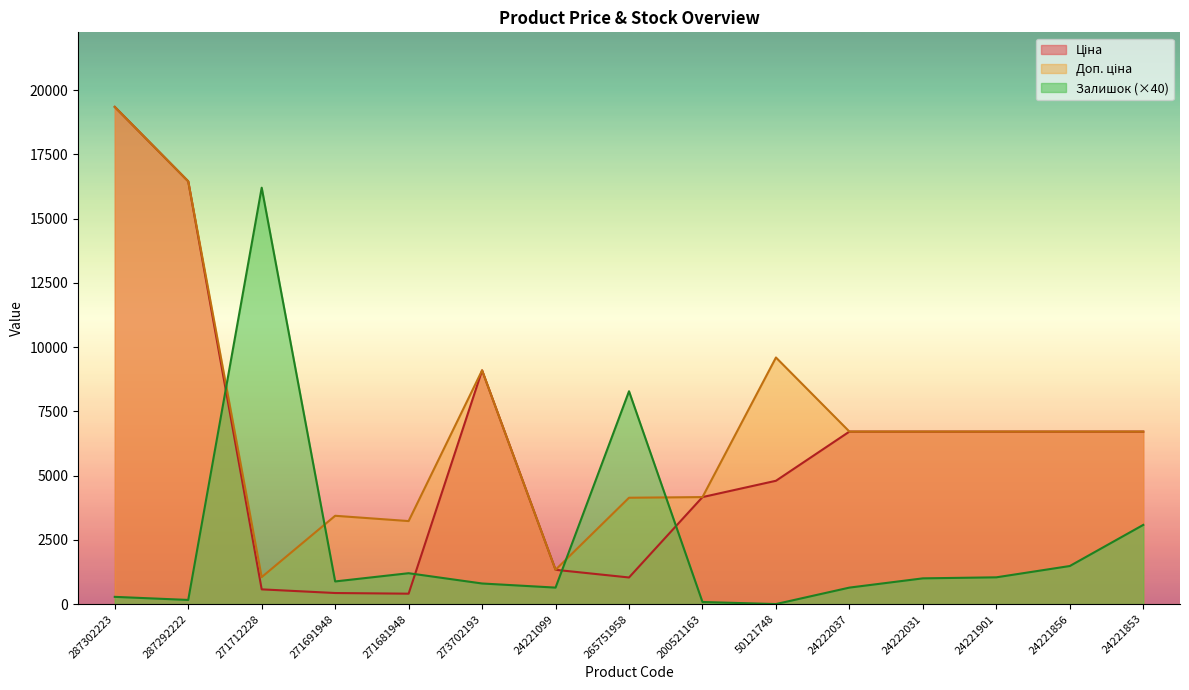

Reading right to left, what are all the values shown in this chart?

Ціна: 24221853=6710.2	24221856=6710.2	24221901=6710.2	24222031=6710.2	24222037=6710.2	50121748=4796.4	200521163=4161.8	265751958=1034.1	24221099=1332.7	273702193=9092.0	271681948=403.6	271691948=429.3	271712228=571.6	287292222=16448.2	287302223=19343.1
Доп. ціна: 24221853=6710.2	24221856=6710.2	24221901=6710.2	24222031=6710.2	24222037=6710.2	50121748=9592.9	200521163=4162.0	265751958=4136.6	24221099=1333.0	273702193=9092.0	271681948=3228.8	271691948=3434.6	271712228=1048.0	287292222=16448.2	287302223=19343.1
Залишок: 24221853=3080.0	24221856=1480.0	24221901=1040.0	24222031=1000.0	24222037=640.0	50121748=0.0	200521163=80.0	265751958=8280.0	24221099=640.0	273702193=800.0	271681948=1200.0	271691948=880.0	271712228=16200.0	287292222=160.0	287302223=280.0